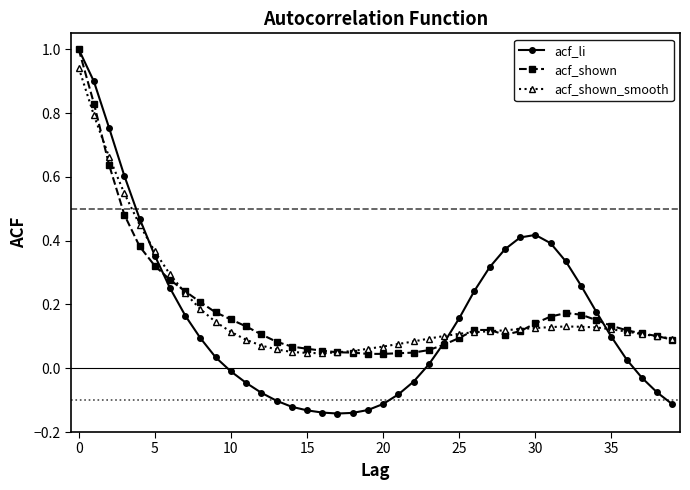

What is the maximum value for acf_li?

1.0